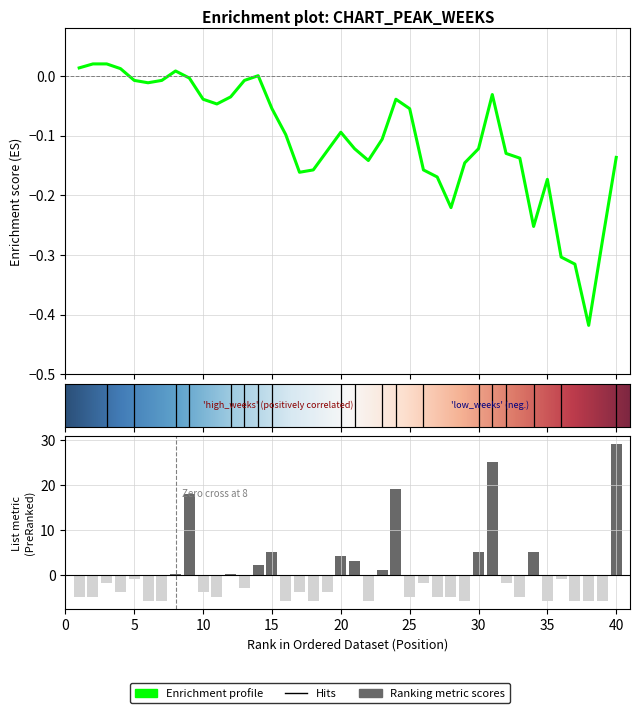

Does the chart contain stacked bars?

No